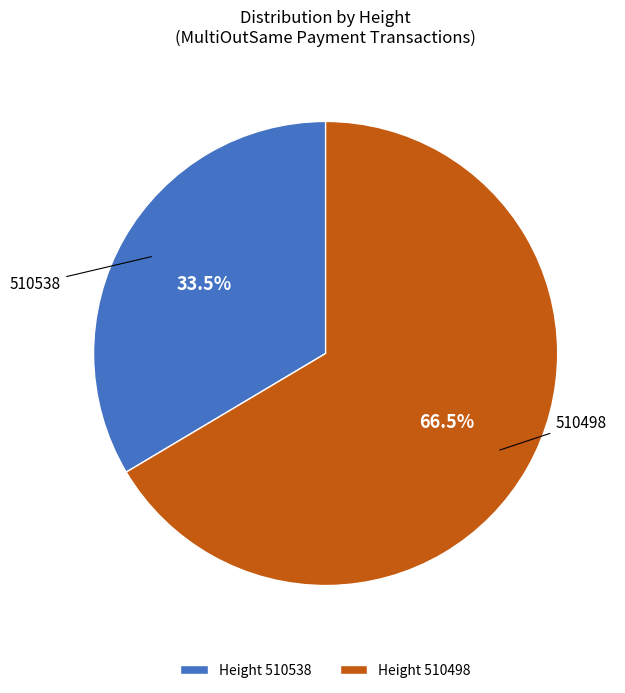

Combined, do Height 510538 and Height 510498 account for over 50%?

Yes